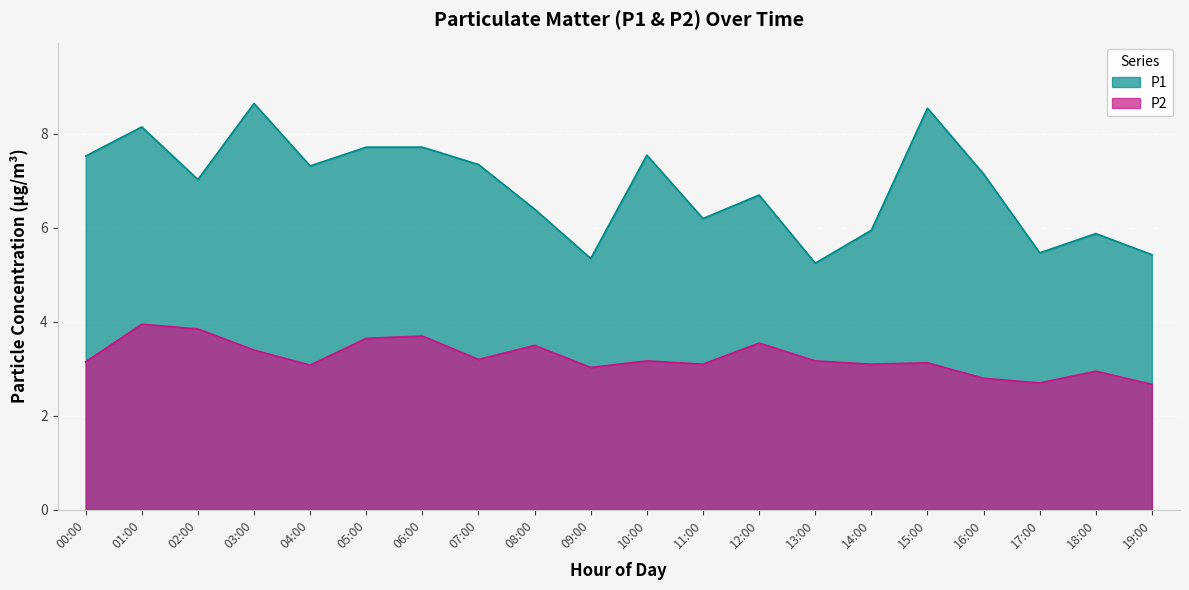

Which has a higher value, 12:00 or 07:00?

07:00